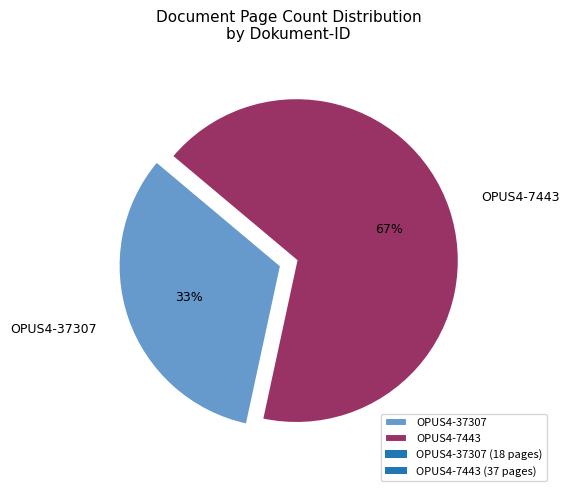

Which slice is the smallest?

OPUS4-37307